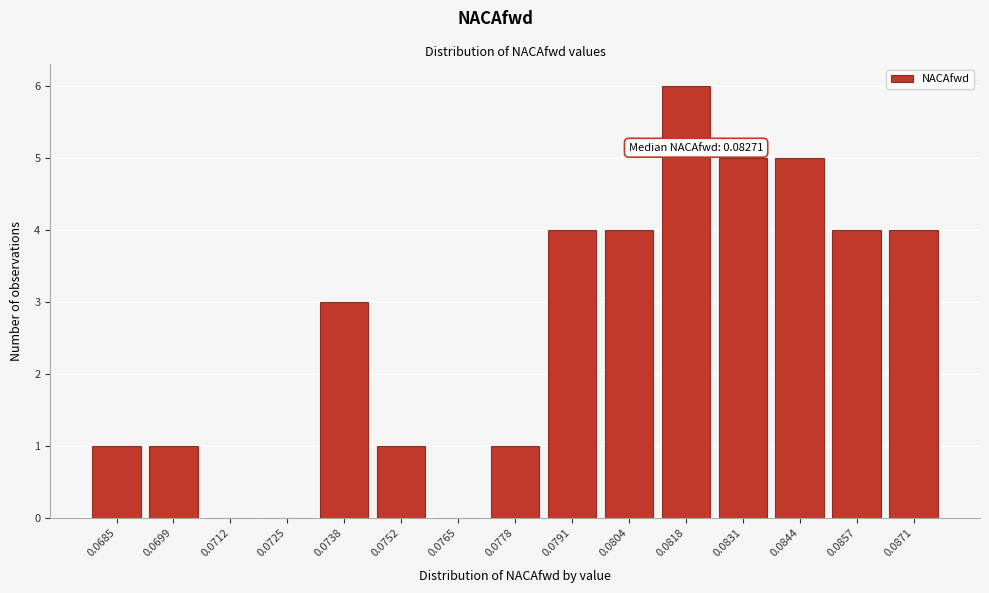

Reading right to left, list all the values displayed in this chart.

0.0871=4	0.0857=4	0.0844=5	0.0831=5	0.0818=6	0.0804=4	0.0791=4	0.0778=1	0.0765=0	0.0752=1	0.0738=3	0.0725=0	0.0712=0	0.0699=1	0.0685=1